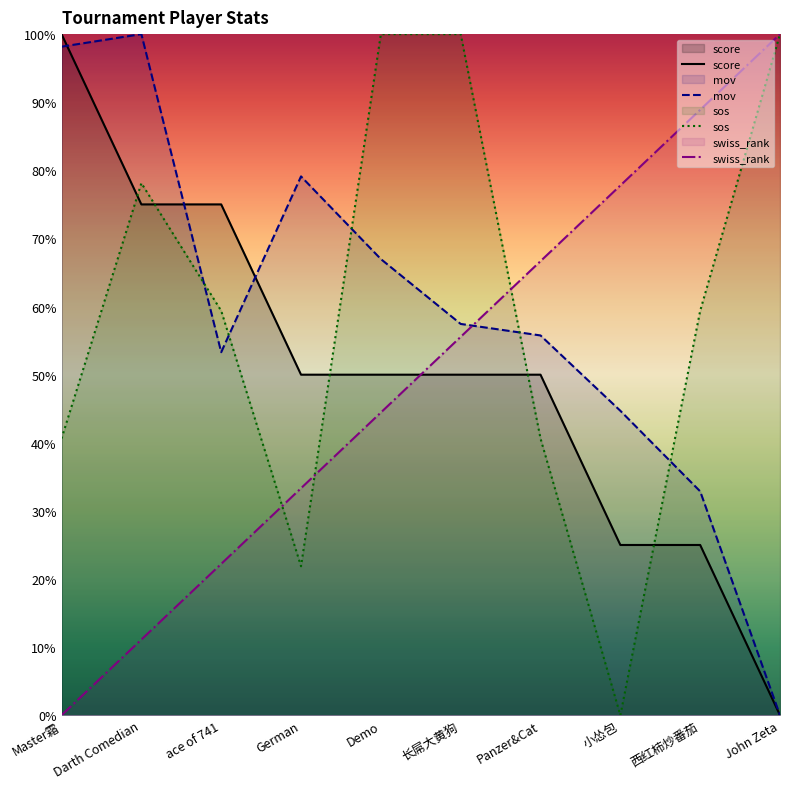

Reading right to left, extract all data points from this chart.

score: John Zeta=0.0	西红柿炒番茄=25.0	小怂包=25.0	Panzer&Cat=50.0	长屌大黄狗=50.0	Demo=50.0	German=50.0	ace of 741=75.0	Darth Comedian=75.0	Master霜=100.0
mov: John Zeta=0.0	西红柿炒番茄=32.9	小怂包=44.7	Panzer&Cat=55.8	长屌大黄狗=57.5	Demo=67.0	German=79.1	ace of 741=53.3	Darth Comedian=100.0	Master霜=98.2
sos: John Zeta=100.0	西红柿炒番茄=59.4	小怂包=0.0	Panzer&Cat=40.6	长屌大黄狗=100.0	Demo=100.0	German=21.9	ace of 741=59.4	Darth Comedian=78.1	Master霜=40.6
swiss_rank: John Zeta=100.0	西红柿炒番茄=88.9	小怂包=77.8	Panzer&Cat=66.7	长屌大黄狗=55.6	Demo=44.4	German=33.3	ace of 741=22.2	Darth Comedian=11.1	Master霜=0.0